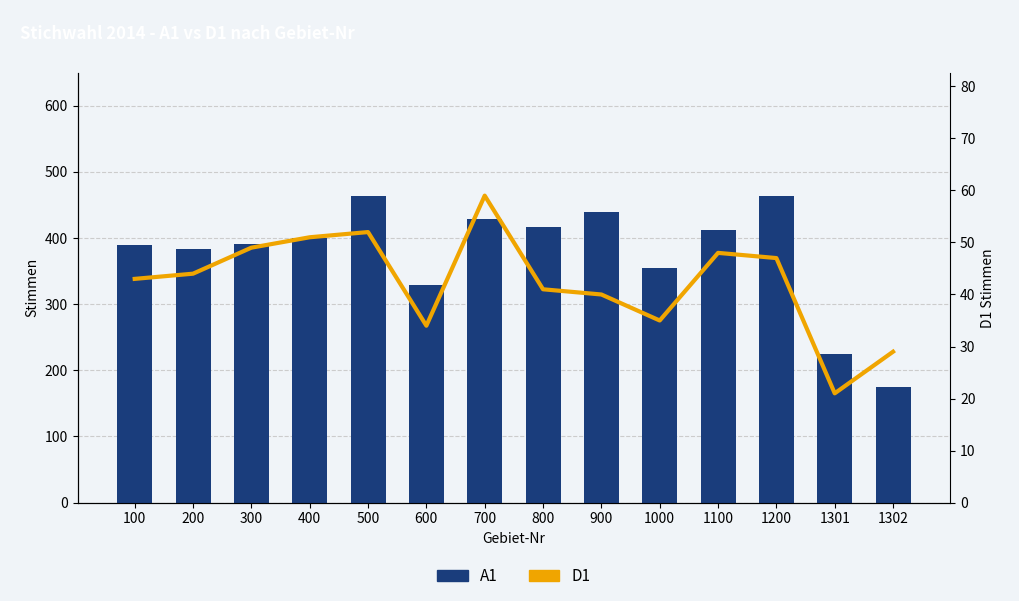

What is the maximum value for D1?

59